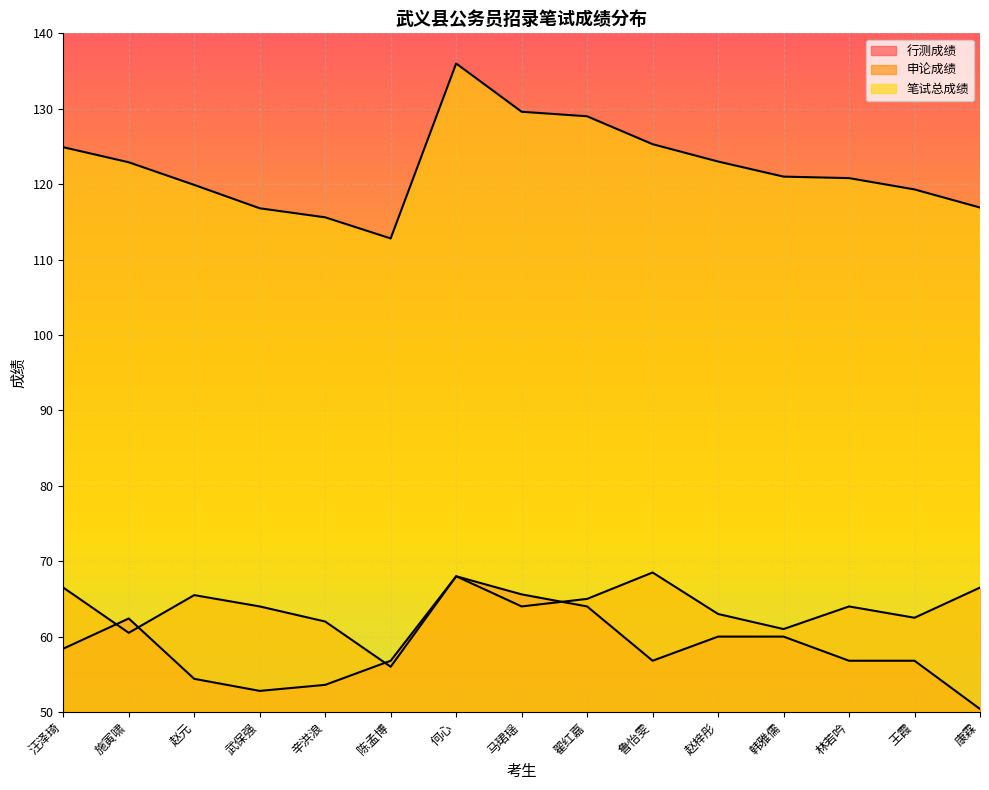

What is the sum of all 笔试总成绩 values?

1833.8